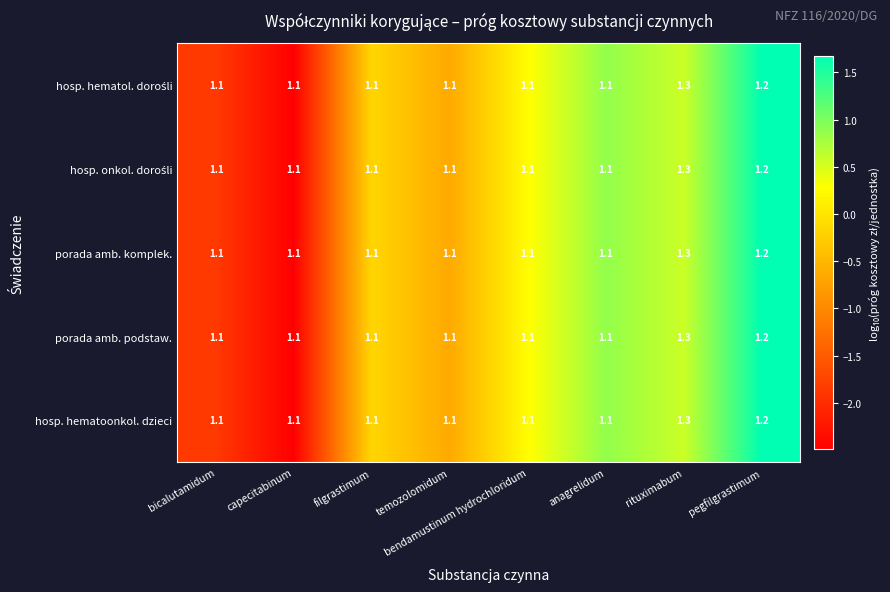

What is the maximum value for porada amb. podstaw.?

1.3